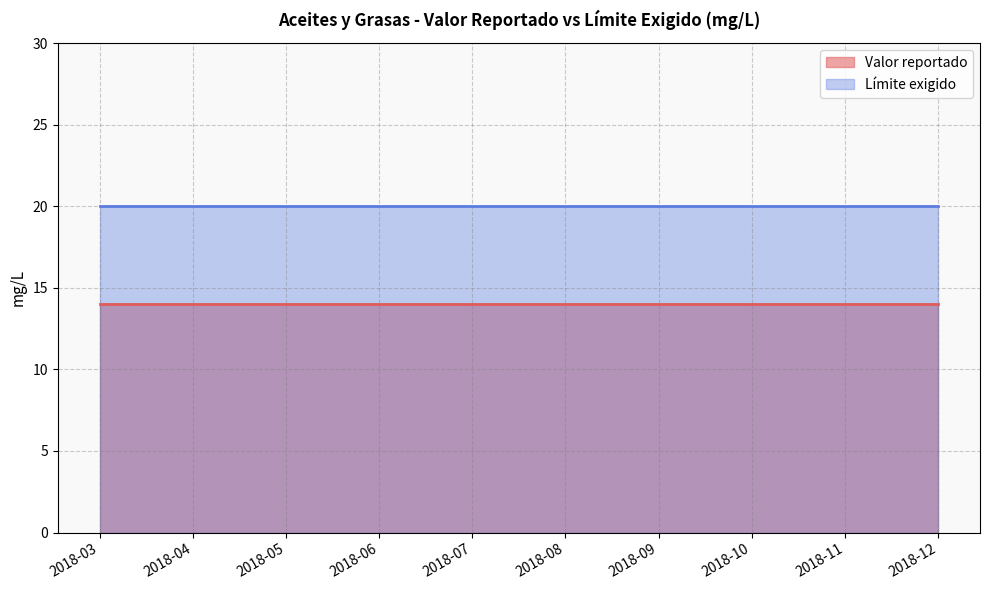

Which series changed the most between 2018-04 and 2018-11?

Valor reportado